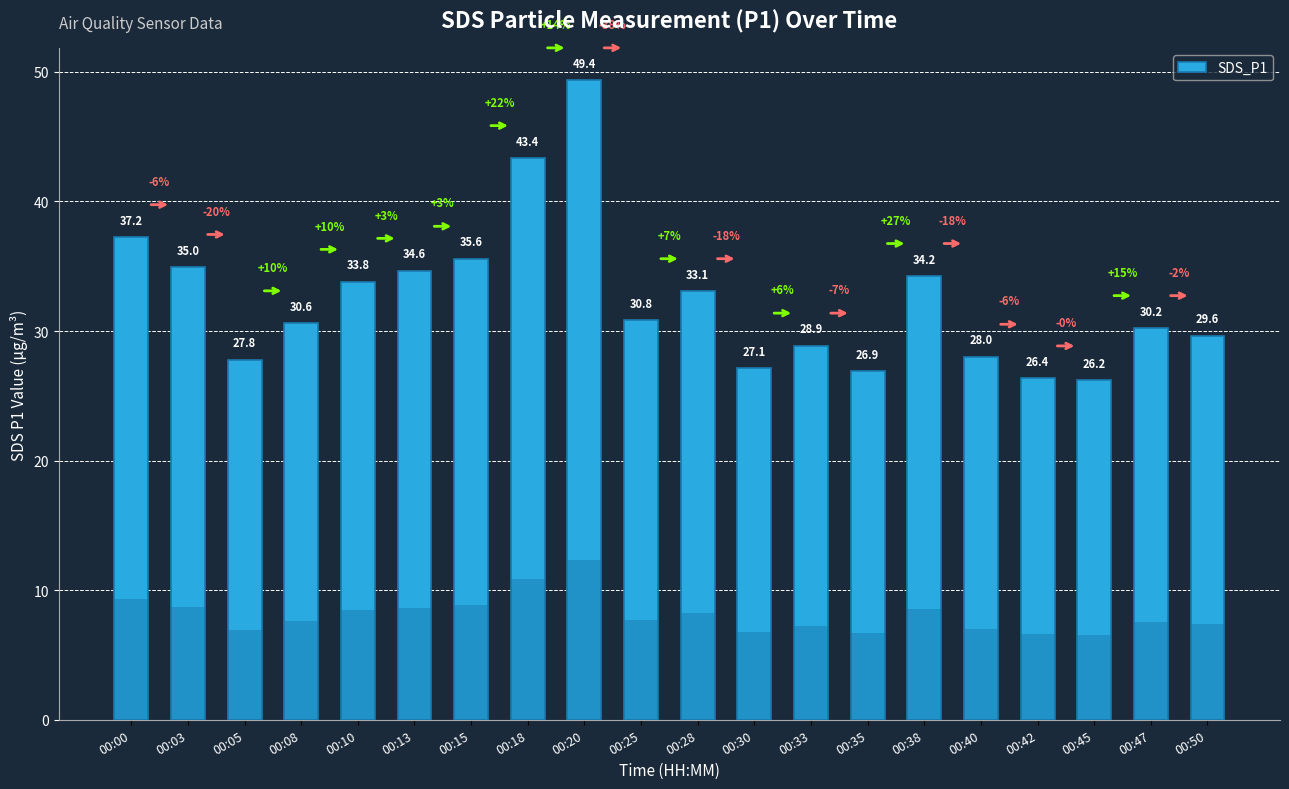

What is the sum of the values at 00:35 and 00:28?

60.0